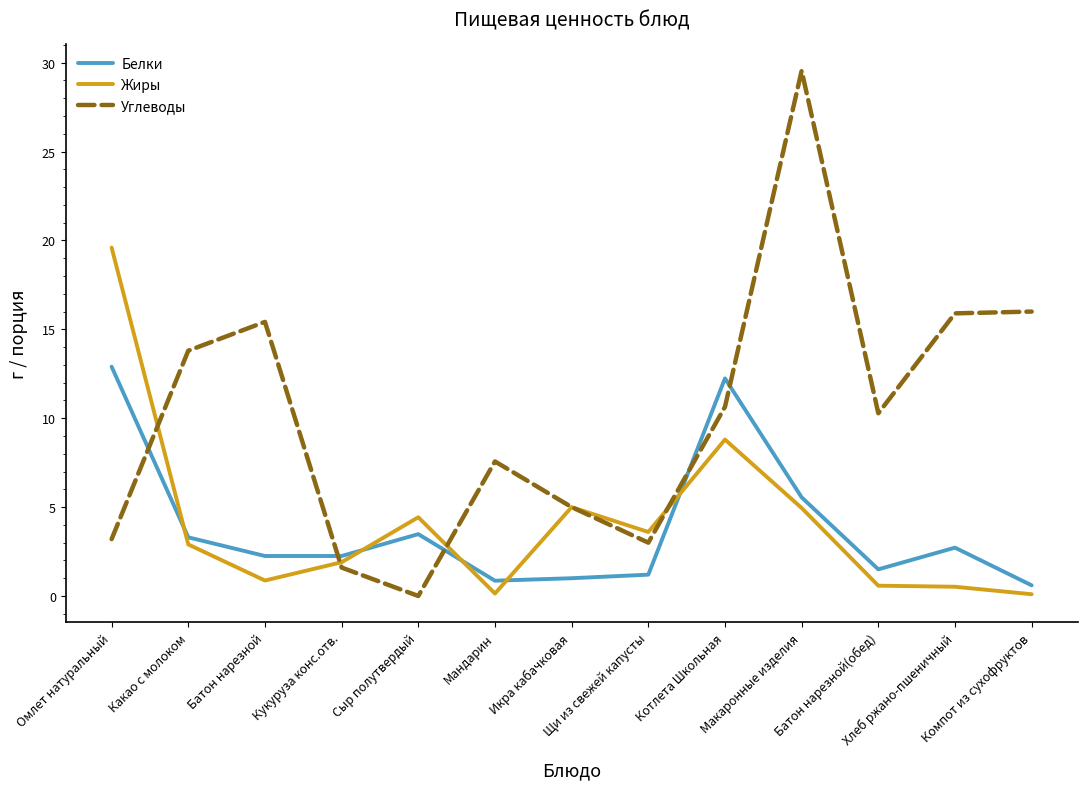

What are all the series names shown in the legend?

Белки, Жиры, Углеводы